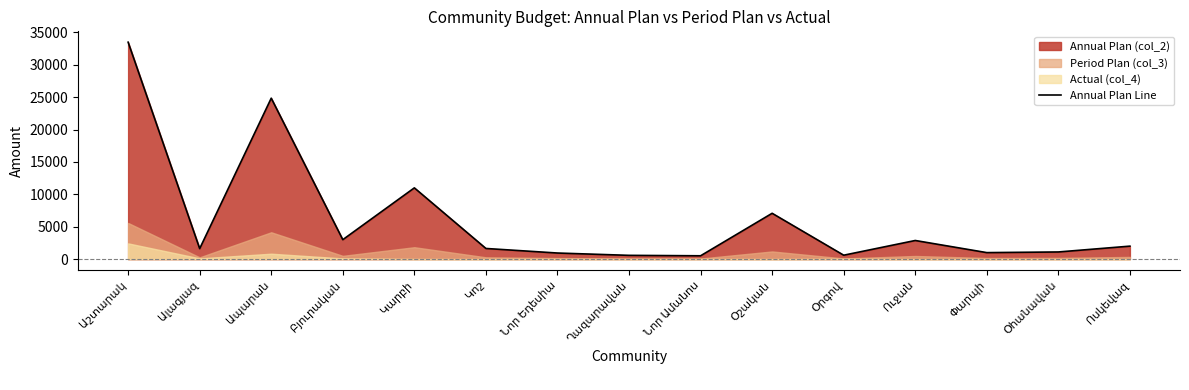

Rank the categories by value from highest to lowest.

Աշտարակ, Ապարան, Կարբի, Օշական, Բյուրական, Ուջան, Ոսկեվազ, Կոշ, Ալագյազ, Օհանավան, Փարպի, Նոր Եդեսիա, Օրգով, Ղազարավան, Նոր Ամանոս